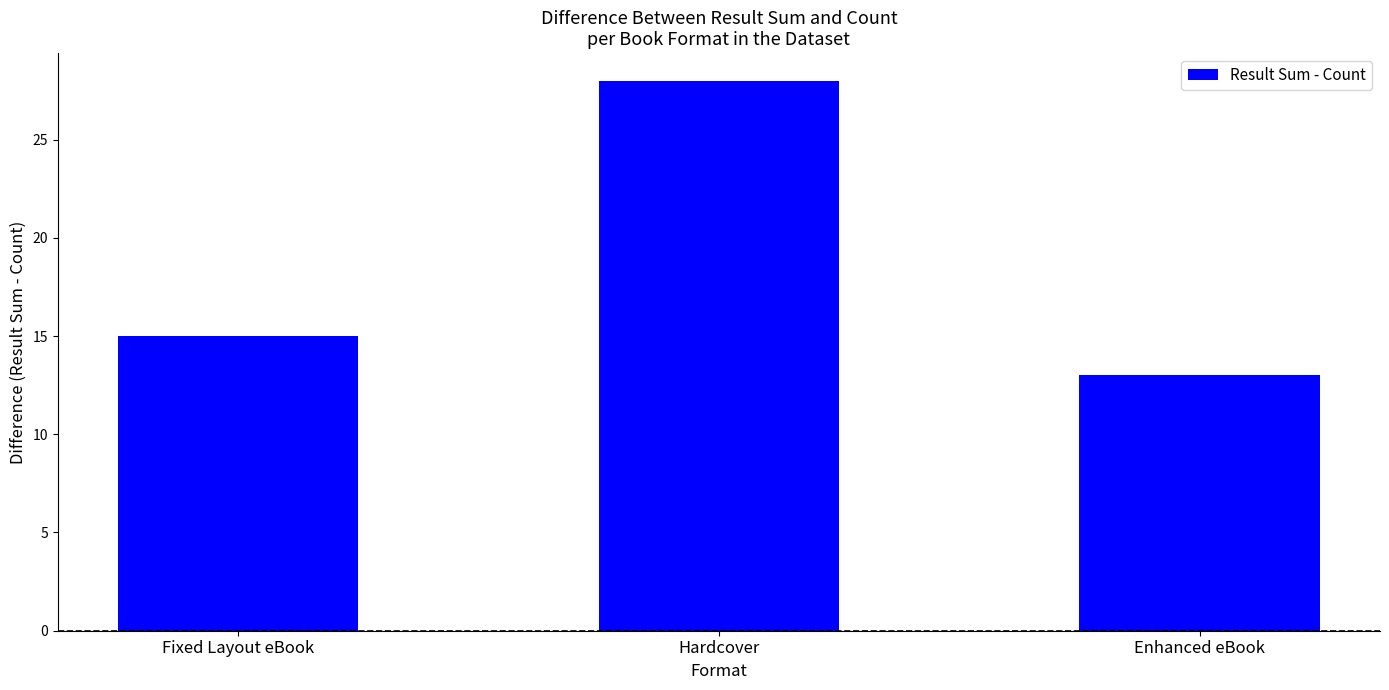

The value at Hardcover is 28. True or false?

True